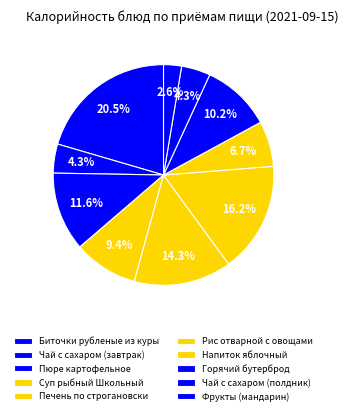

To the nearest percent, what is the combined percentage of Чай с сахаром (полдник) and Биточки рубленые из куры?

25%